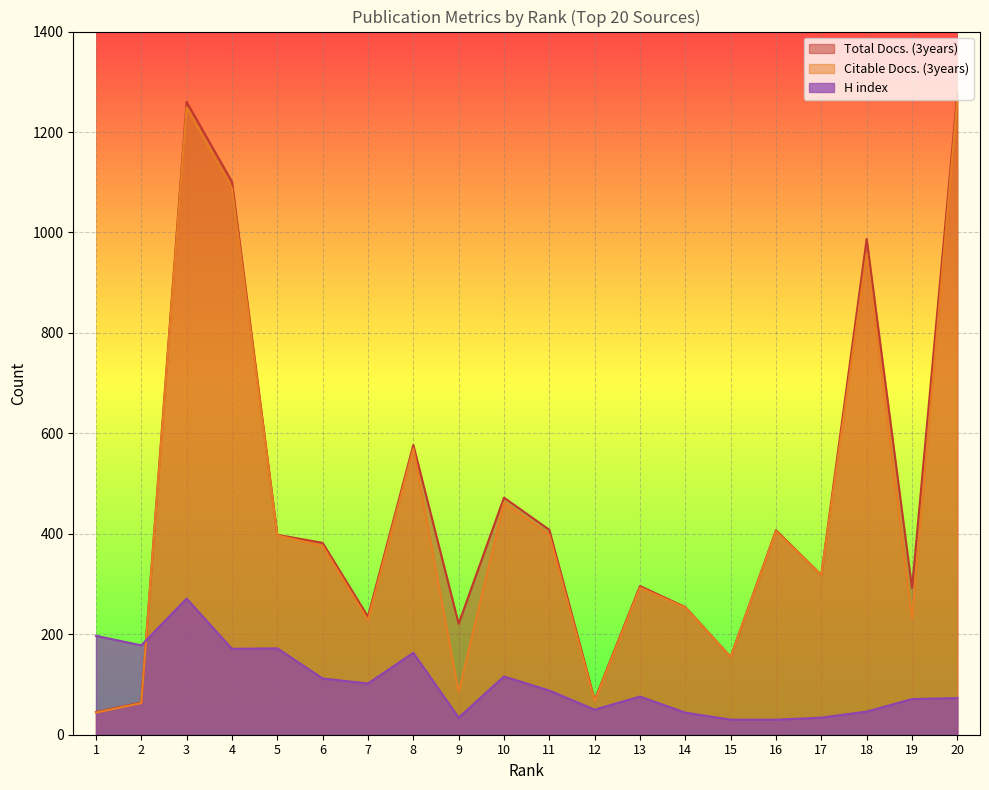

Does the chart display data point markers on the line(s)?

No